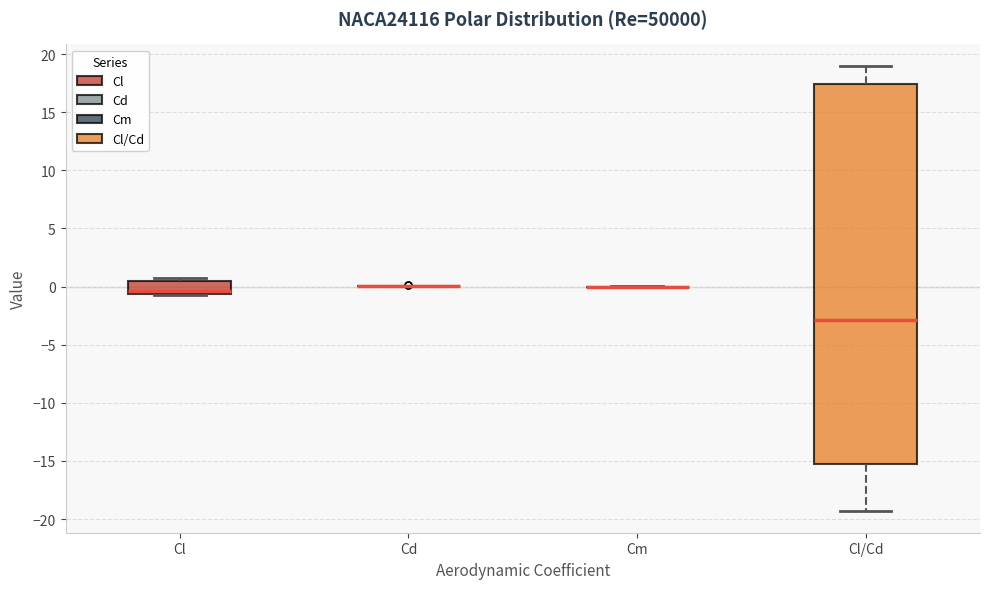

Reading left to right, read every box against the y-axis: the position of its median line, the range the box covers, and the ends of its whiskers. The values are not printed on the chart, so give them approximately, as read against the axis.

Cl: median -0.5 (just above the box's lower edge), box -0.5 to 0.5, whiskers -0.5 to 0.5 (just above the box's upper edge)
Cd: box collapsed to a line at 0.0, whiskers 0.0 to 0.0
Cm: box collapsed to a line at 0.0, whiskers 0.0 to 0.0
Cl/Cd: median -3.0, box -15.0 to 17.5, whiskers -19.5 to 19.0